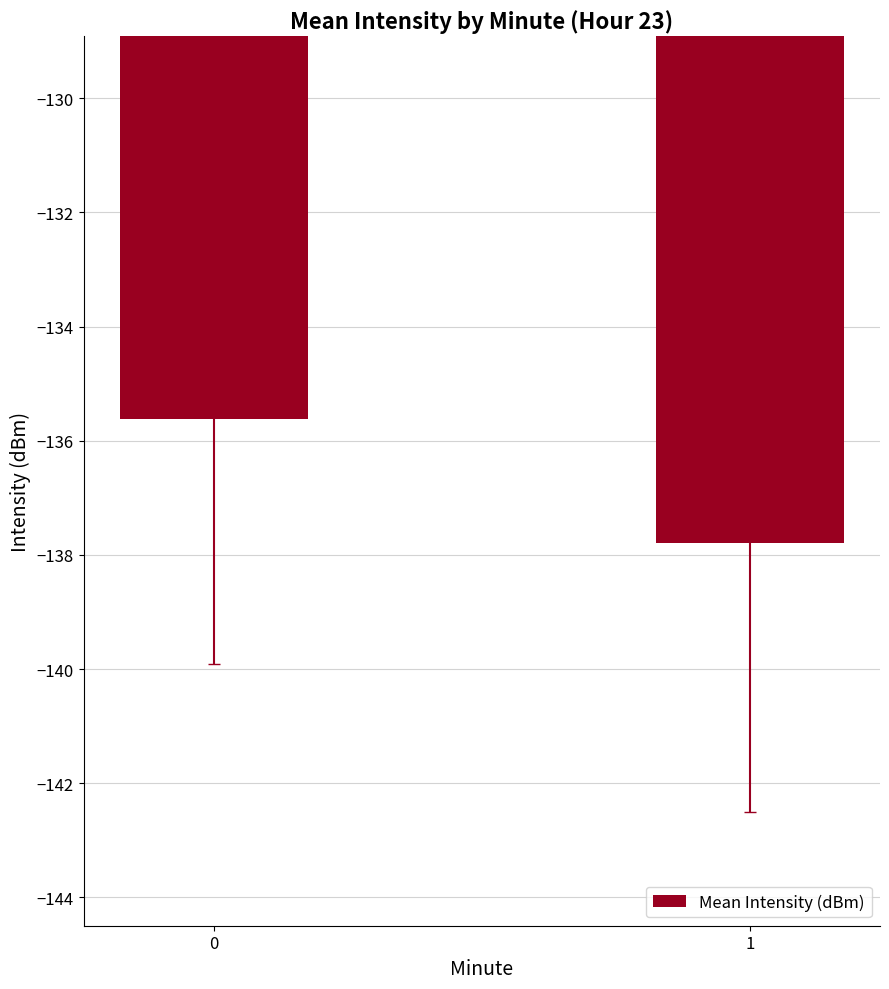

How many data points does each series have?

2